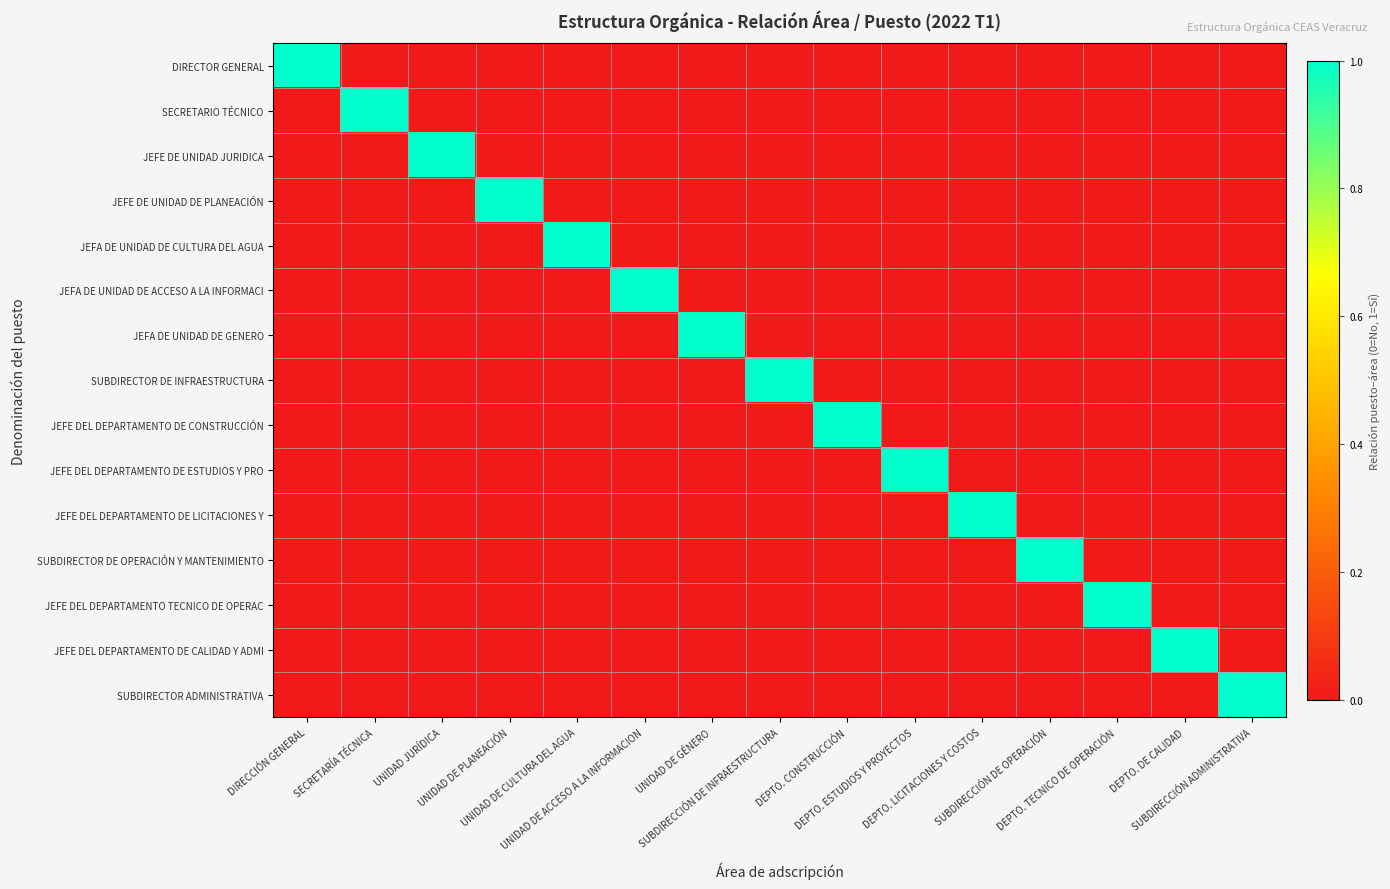

Between SECRETARÍA TÉCNICA and DEPTO. LICITACIONES Y COSTOS, which series saw the biggest shift?

SECRETARIO TÉCNICO